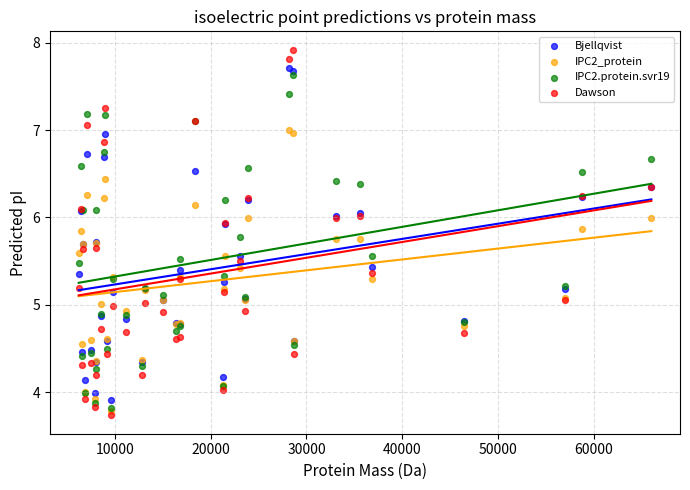

What are all the series names shown in the legend?

Bjellqvist, IPC2_protein, IPC2.protein.svr19, Dawson